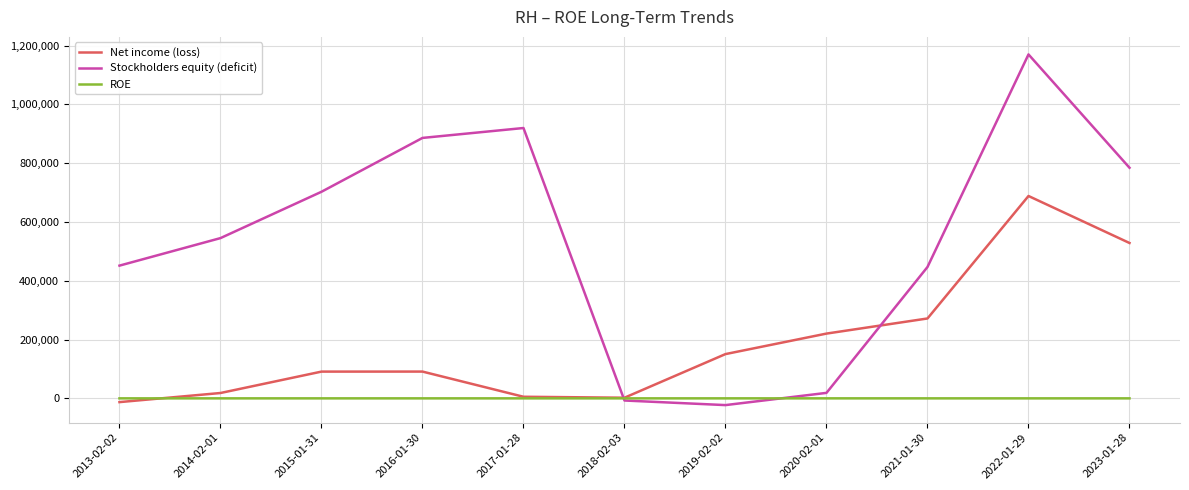

Which series changed the most between 2016-01-30 and 2017-01-28?

Net income (loss)